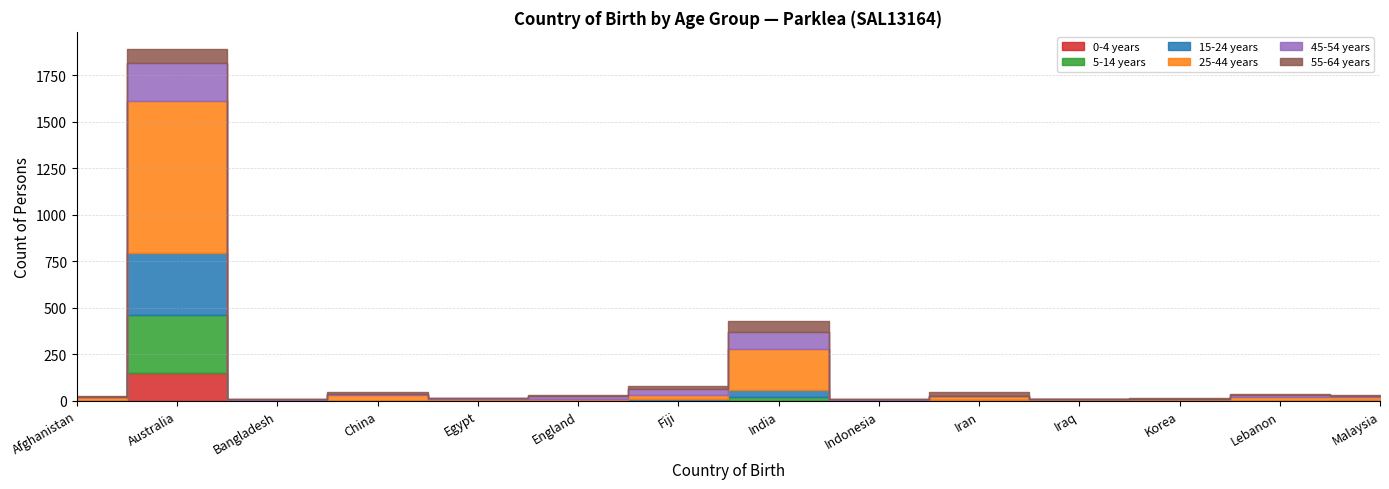

How many lines are shown in the chart?

6